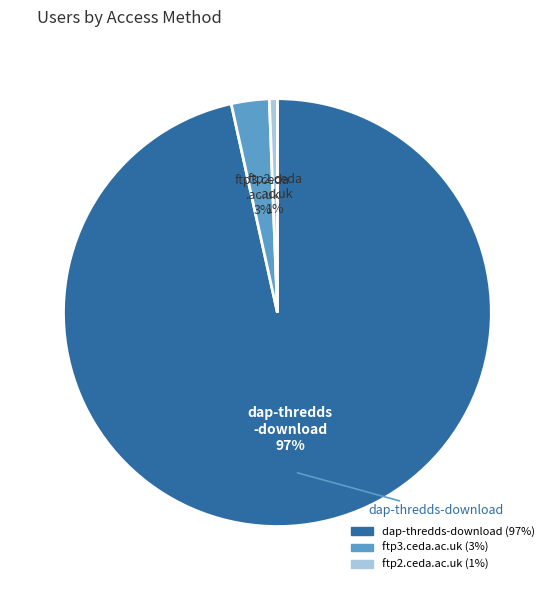

Is it true that ftp2.ceda.ac.uk is 10% of the pie?

False